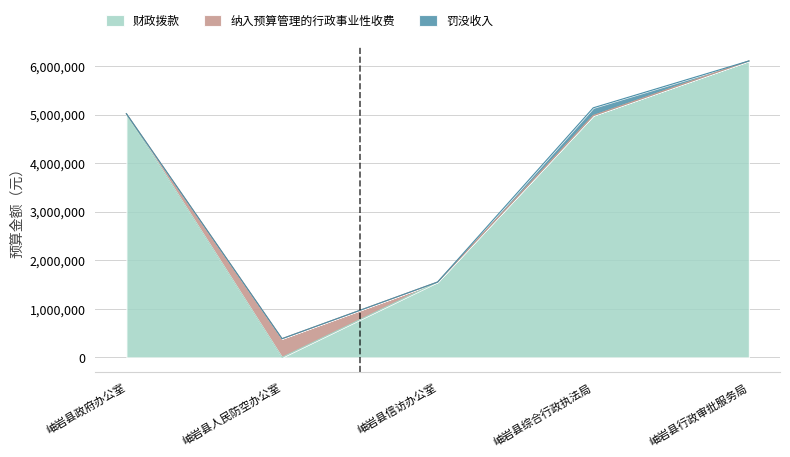

Which series has the largest range (max minus min)?

财政拨款